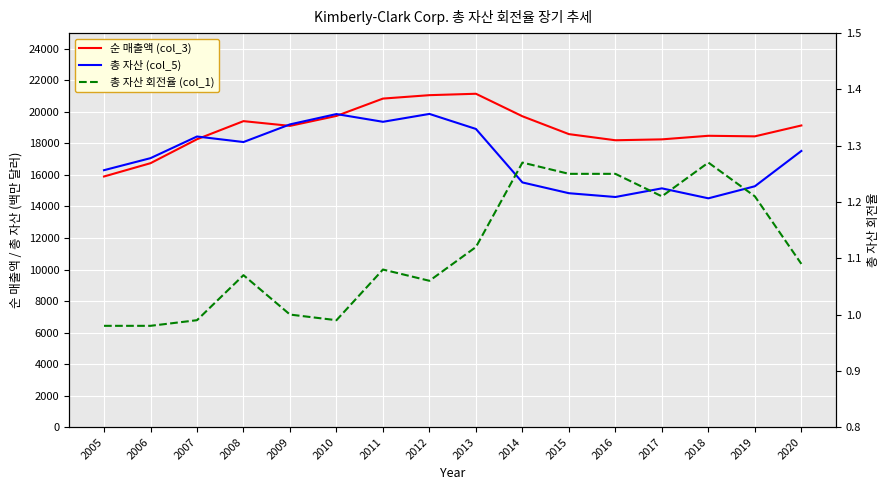

At how many categories does at least one series exceed 2530?

16